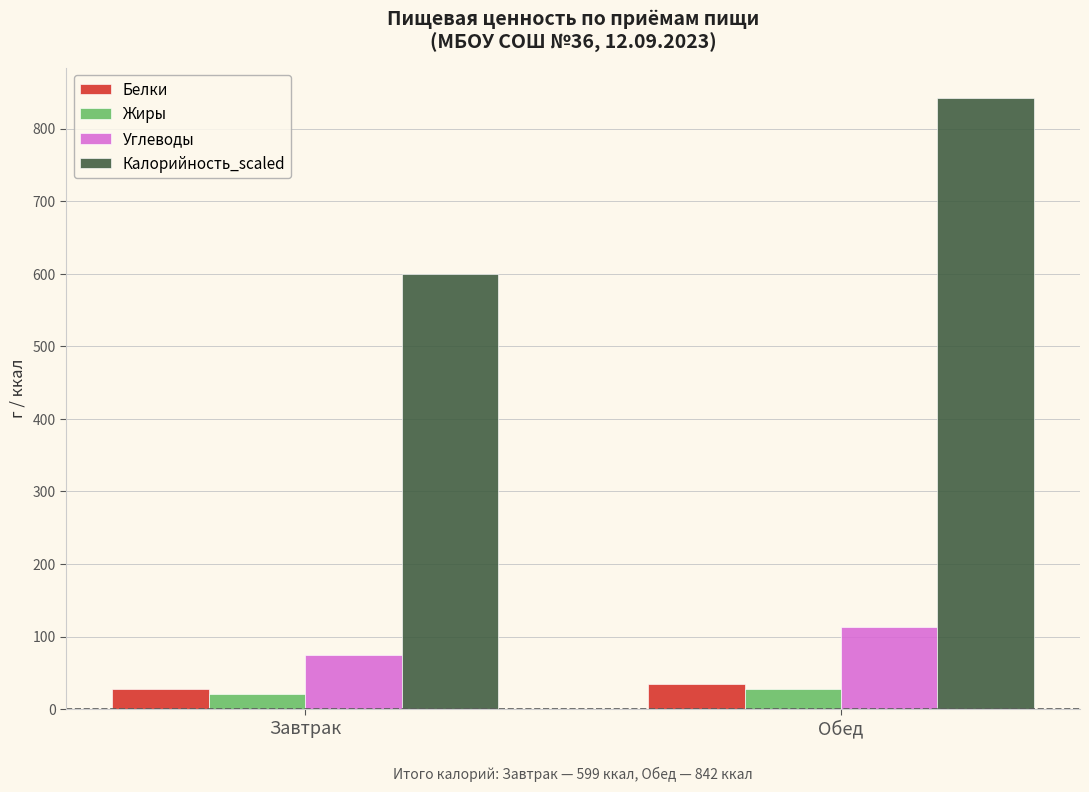

True or false: Углеводы has a value of 60 at Обед.

False